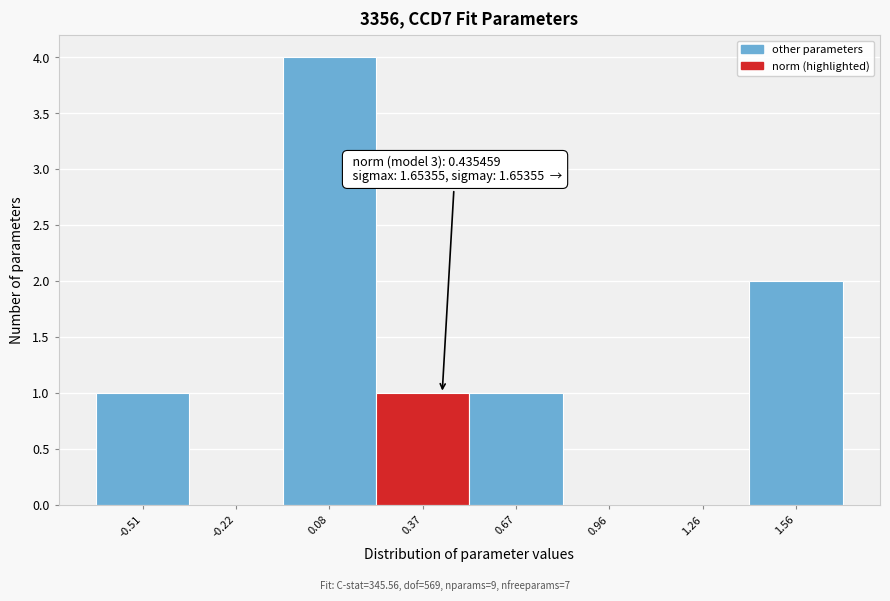

Which range on the x-axis has the tallest bar?

-0.05 to 0.25